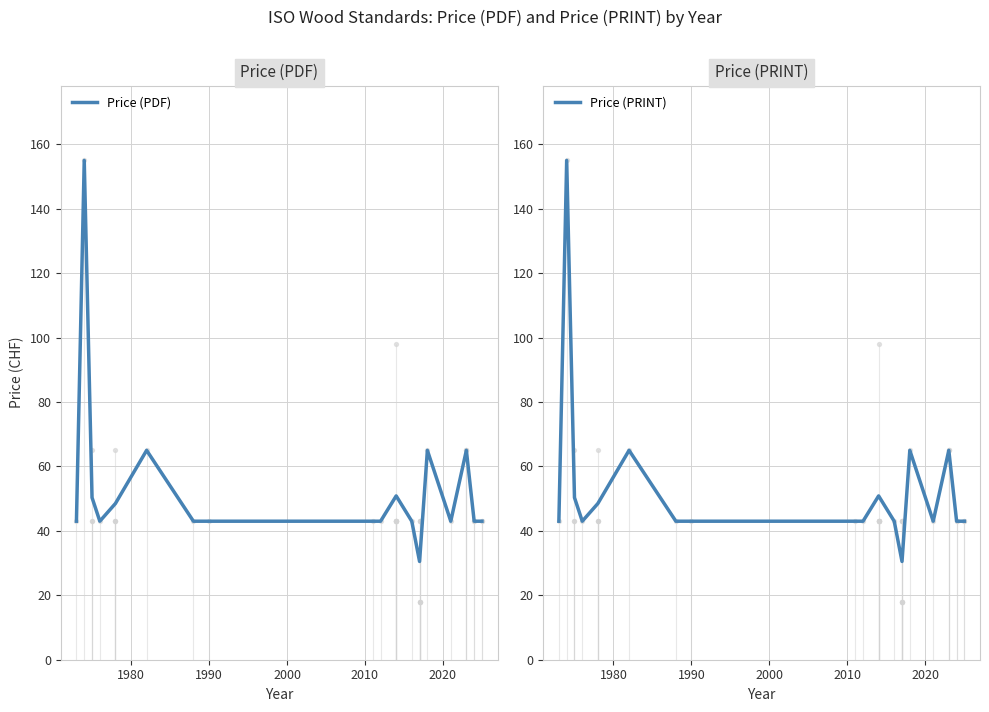

Which series has the largest total across all categories?

Price (PDF)